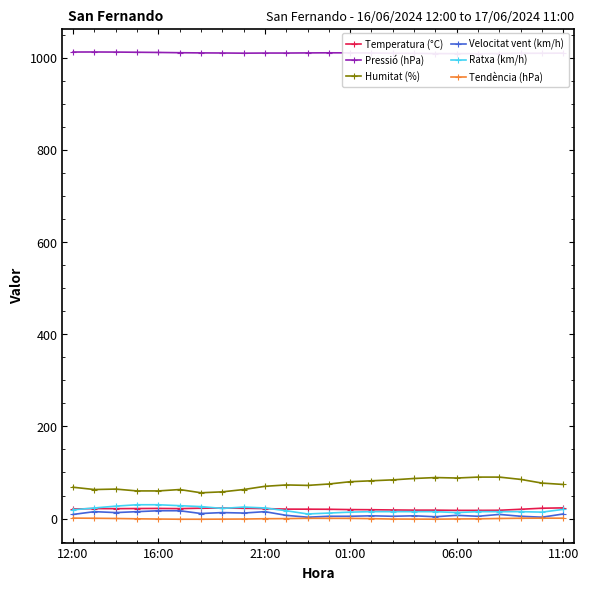

Is it true that Humitat (%) equals 68.0 at 12:00?

True